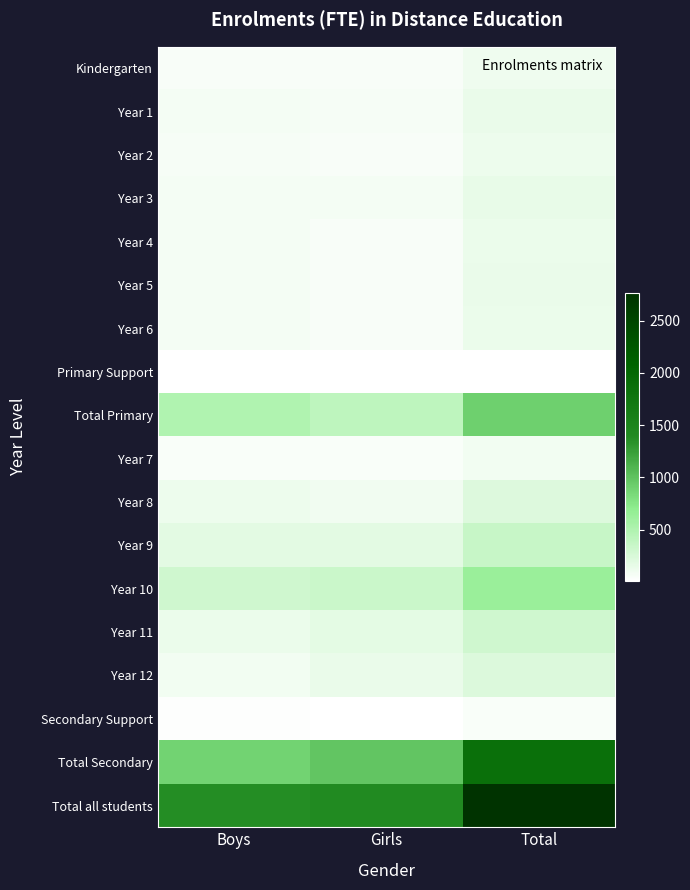

What is the smallest value displayed?

4.0